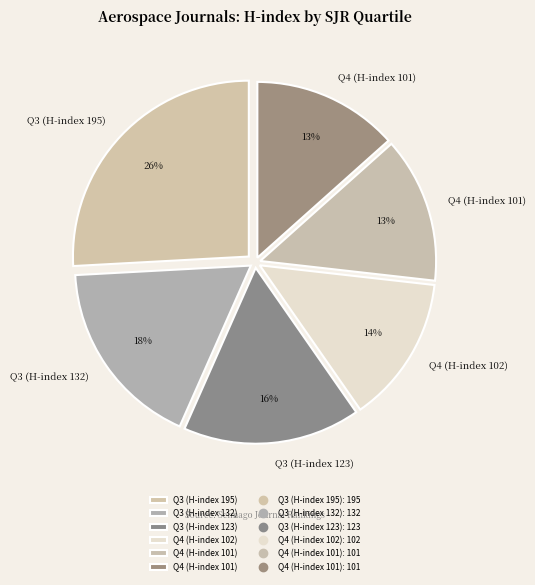

Count the number of slices in the pie.

6